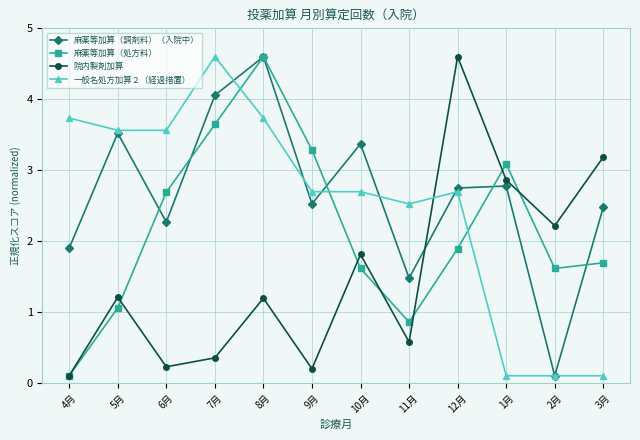

What are all the series names shown in the legend?

麻薬等加算（調剤料）（入院中）, 麻薬等加算（処方料）, 院内製剤加算, 一般名処方加算２（経過措置）